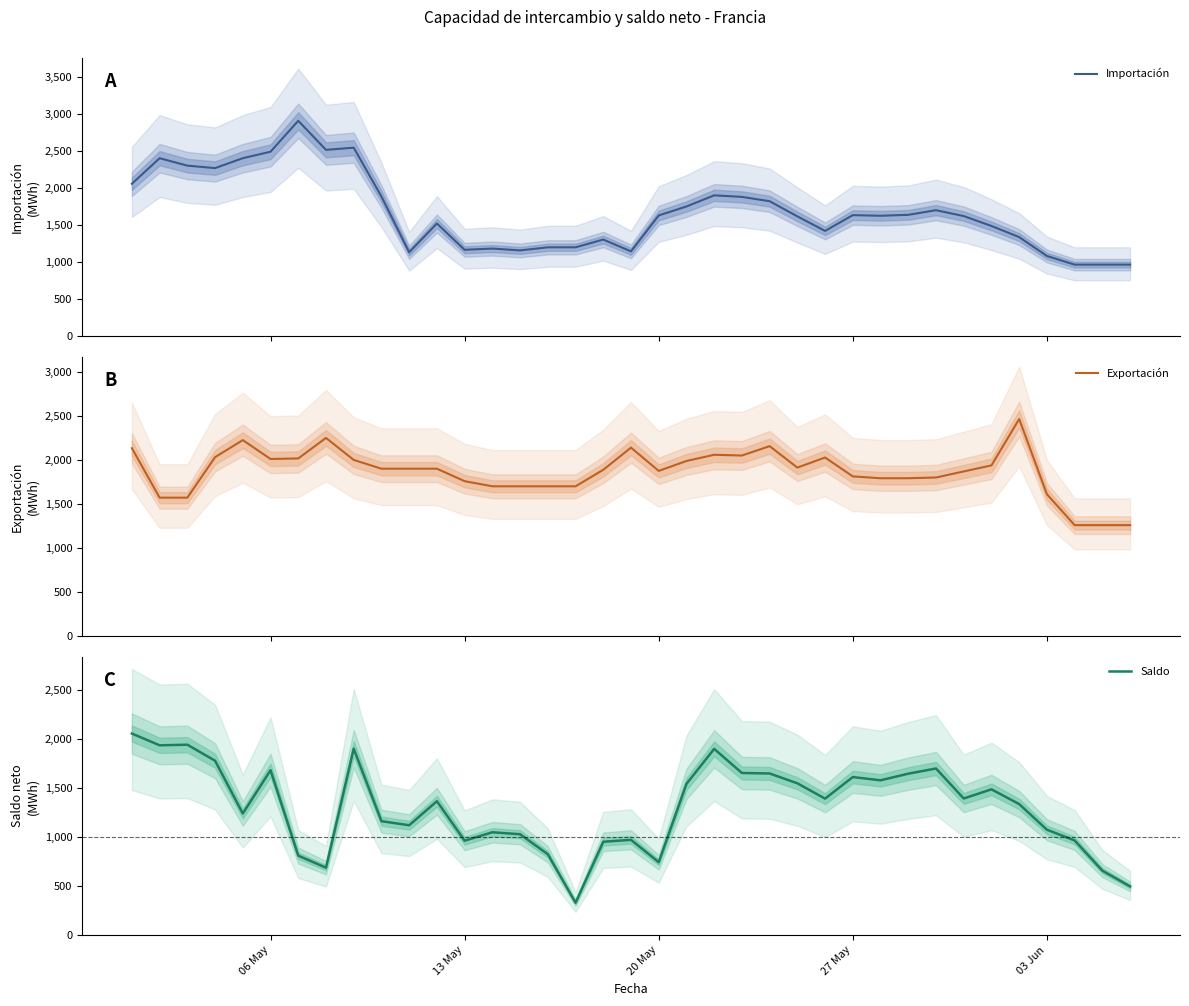

What are all the series names shown in the legend?

Importación, Exportación, Saldo